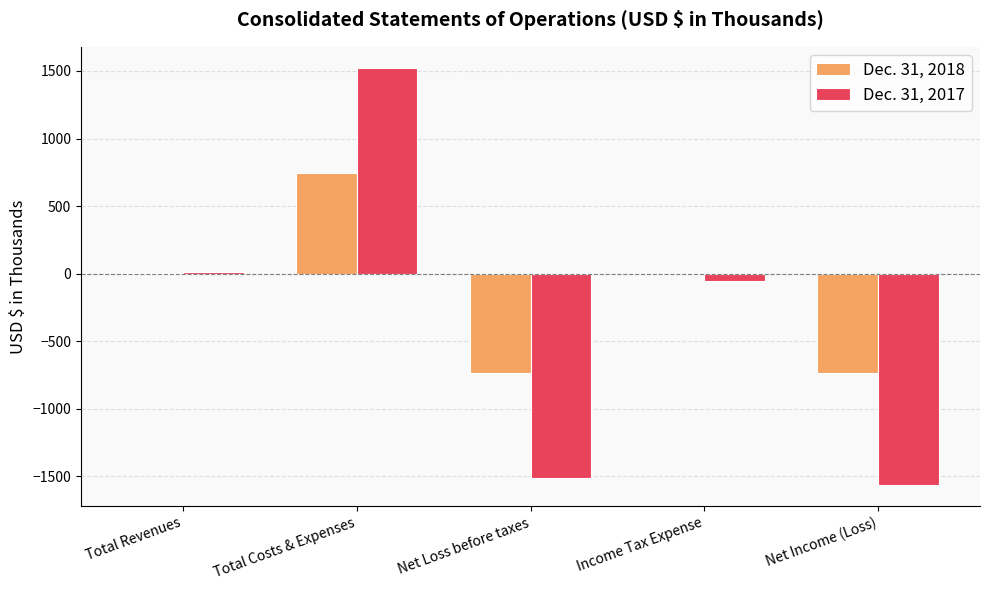

At which label does Dec. 31, 2018 reach its peak?

Total Costs & Expenses